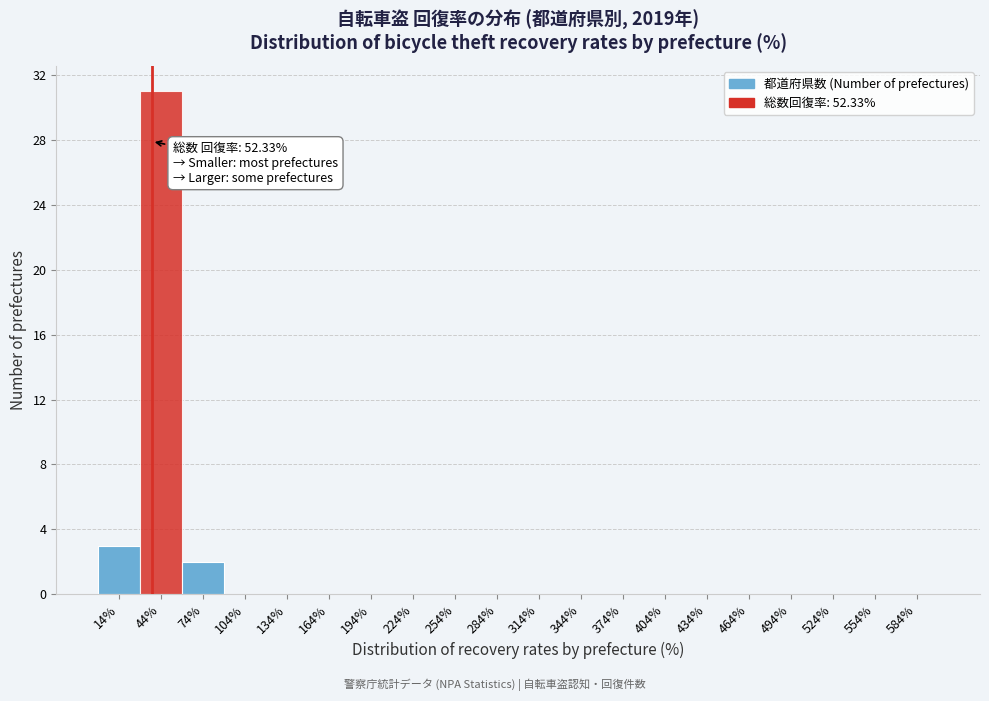

Reading left to right, transcribe all the data shown in this chart.

14%=3	44%=31	74%=2	104%=0	134%=0	164%=0	194%=0	224%=0	254%=0	284%=0	314%=0	344%=0	374%=0	404%=0	434%=0	464%=0	494%=0	524%=0	554%=0	584%=0